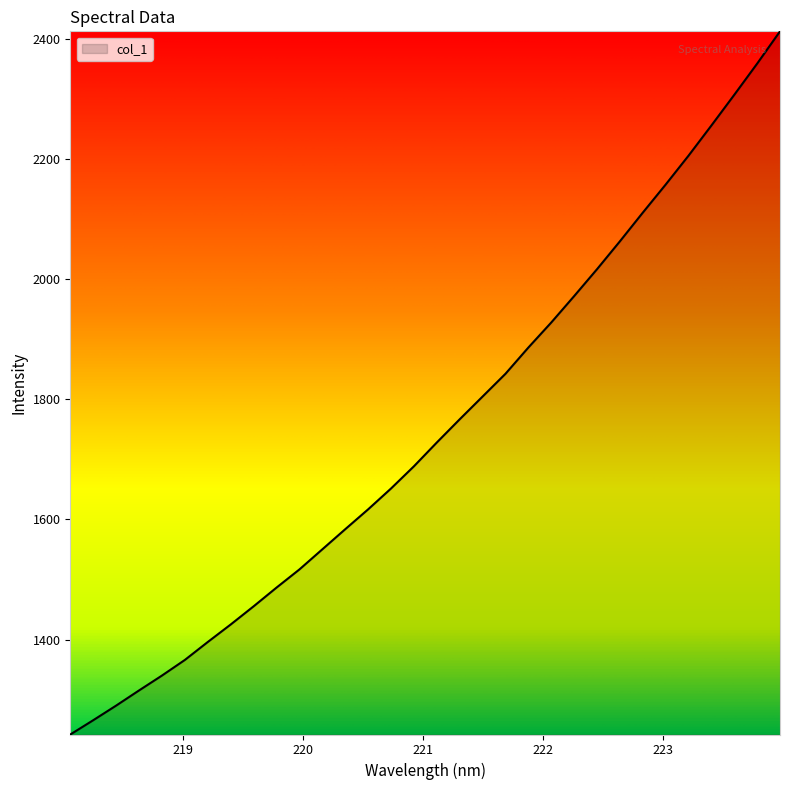

Does the chart display data point markers on the line(s)?

No